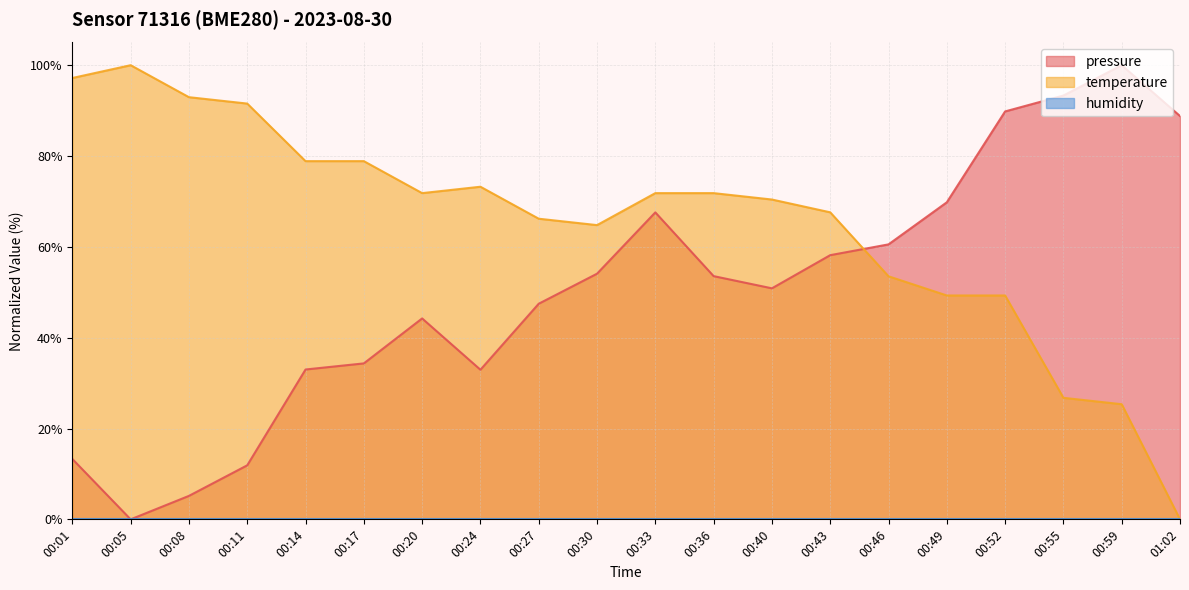

Does the chart have visible grid lines?

Yes